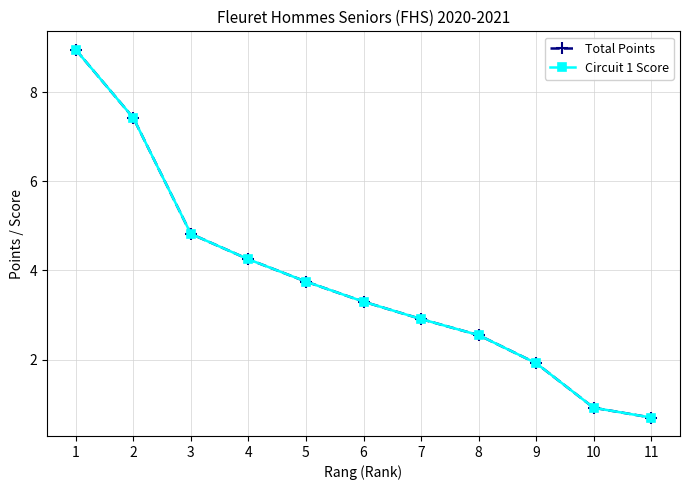

Between 4 and 5, which is larger?

4